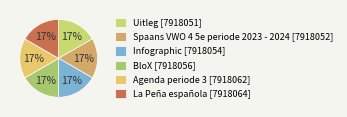

How many segments does this pie chart have?

6